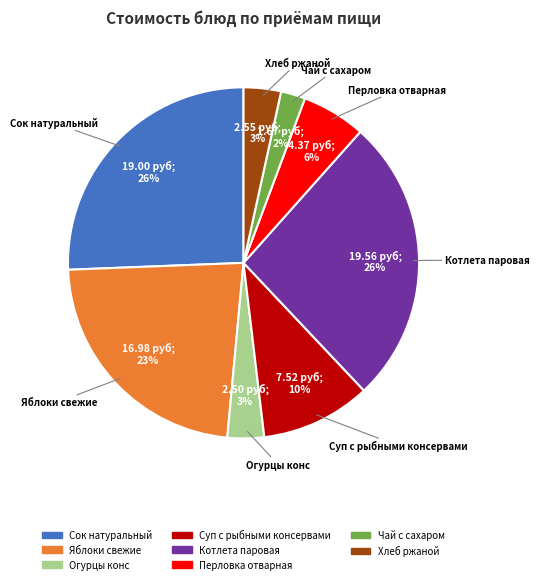

Which has a higher value, Хлеб ржаной or Котлета паровая?

Котлета паровая